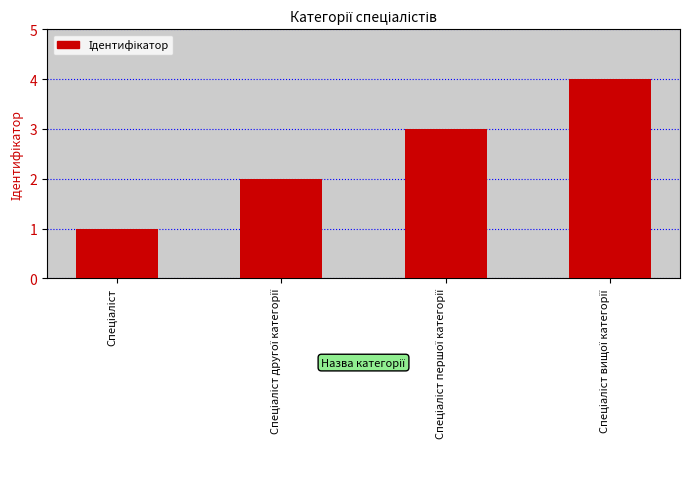

What is the sum of all values?

10